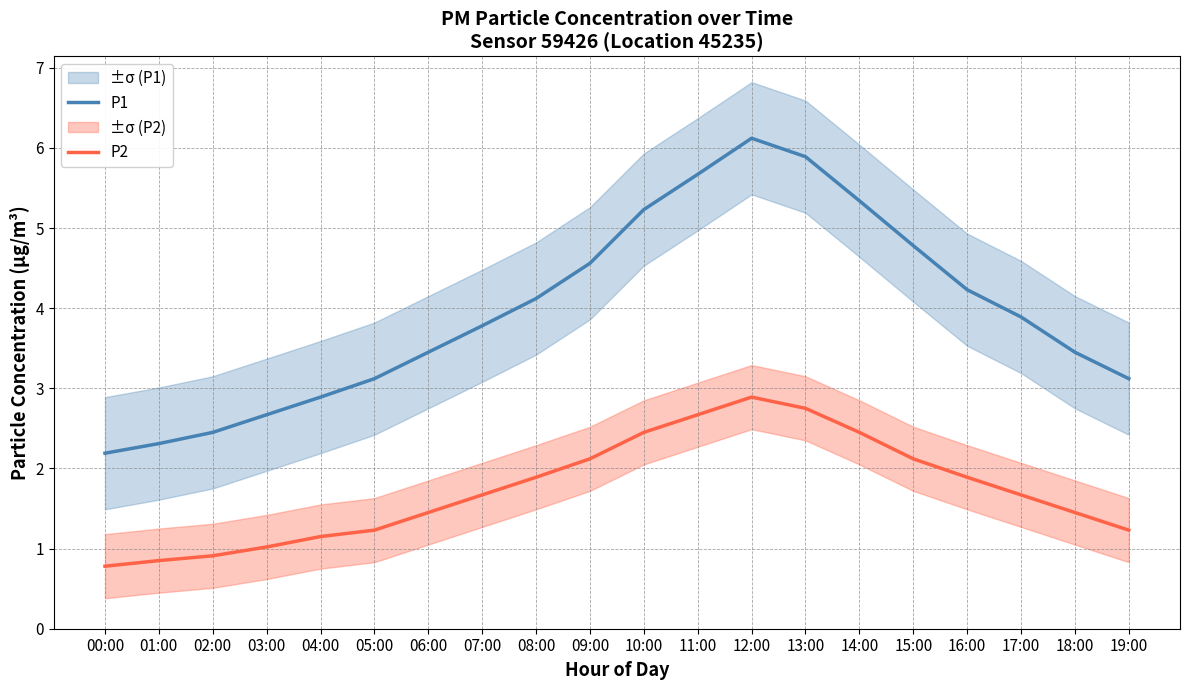

What are all the series names shown in the legend?

P1, P2